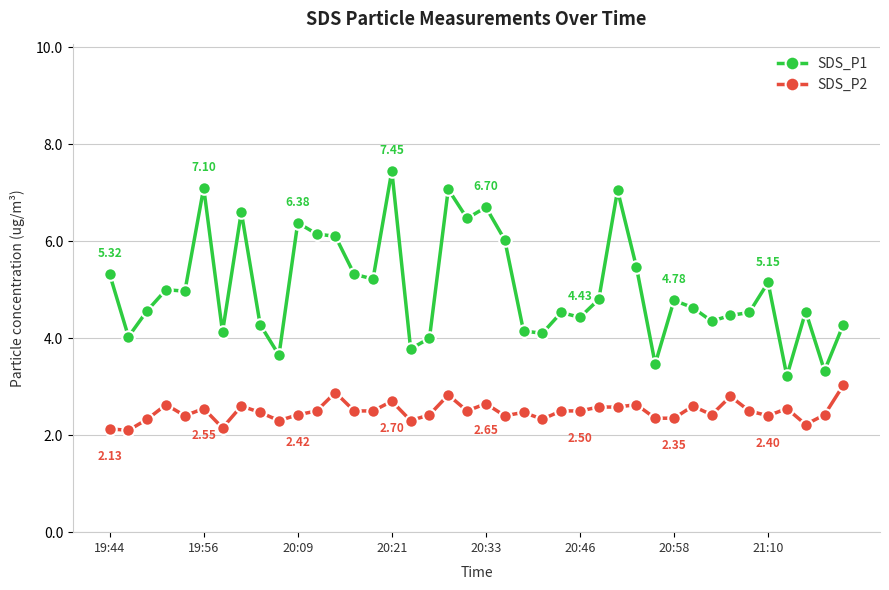

True or false: SDS_P1 and SDS_P2 cross at least once.

False